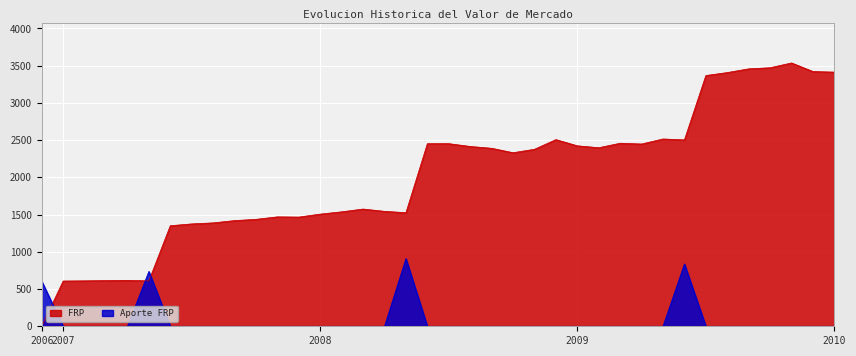

At which category is the sum across all series the highest?

2009-11